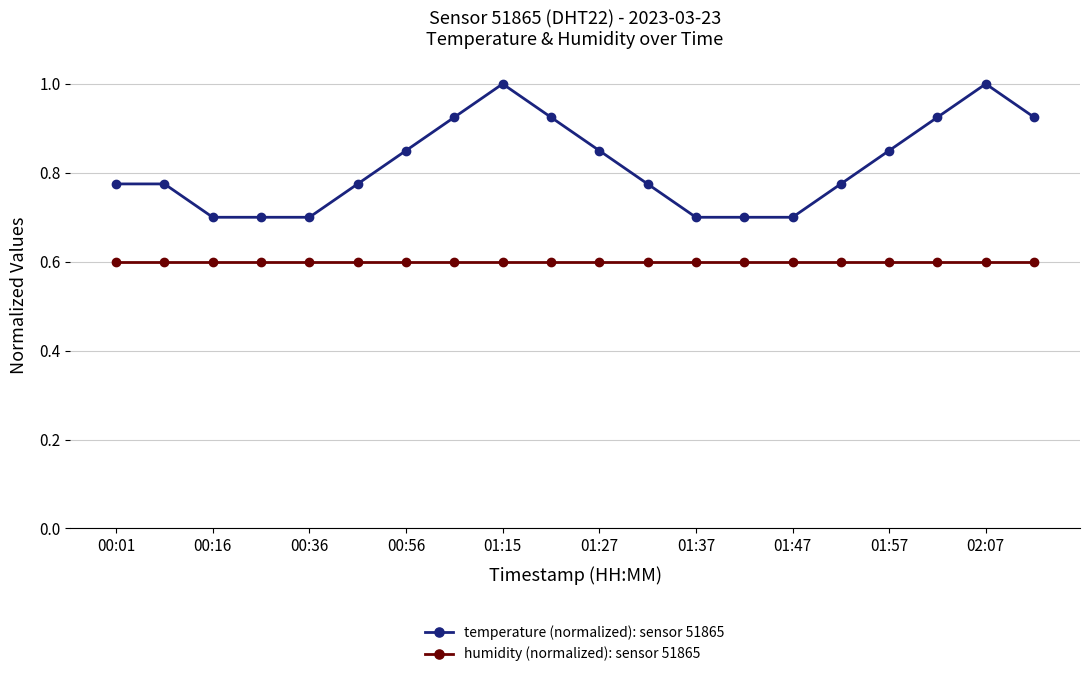

List the series in order of their peak value, lowest first.

humidity (normalized): sensor 51865, temperature (normalized): sensor 51865